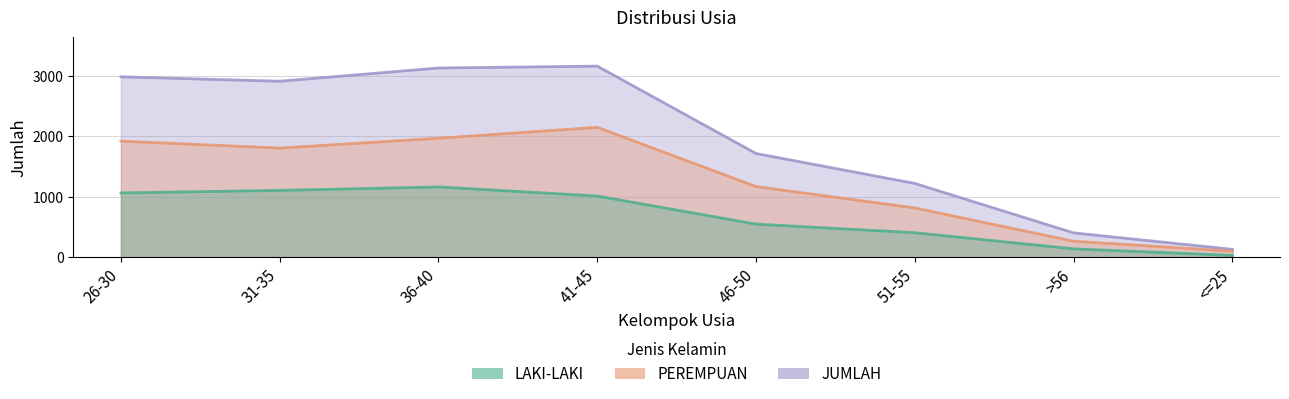

Is it true that PEREMPUAN equals 1967 at 36-40?

True